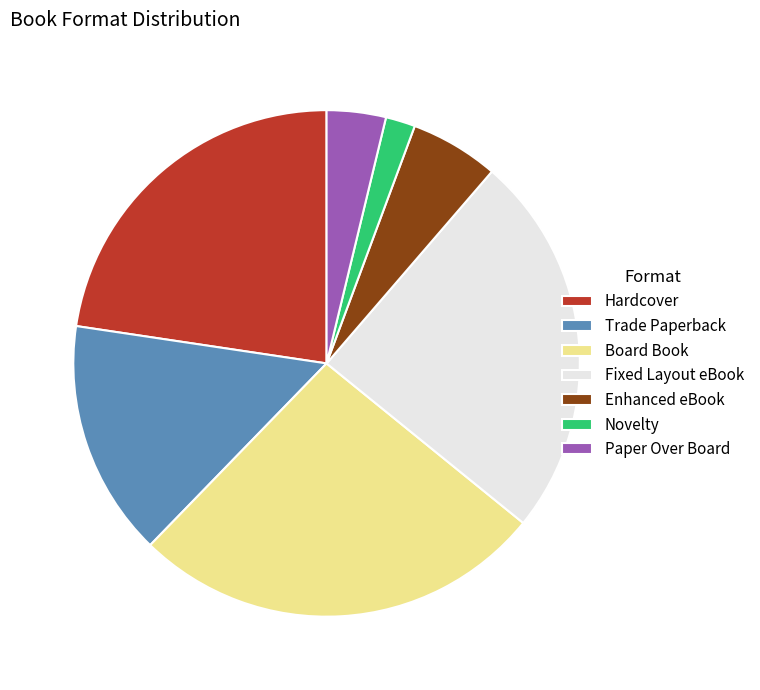

Which has a higher value, Hardcover or Board Book?

Board Book